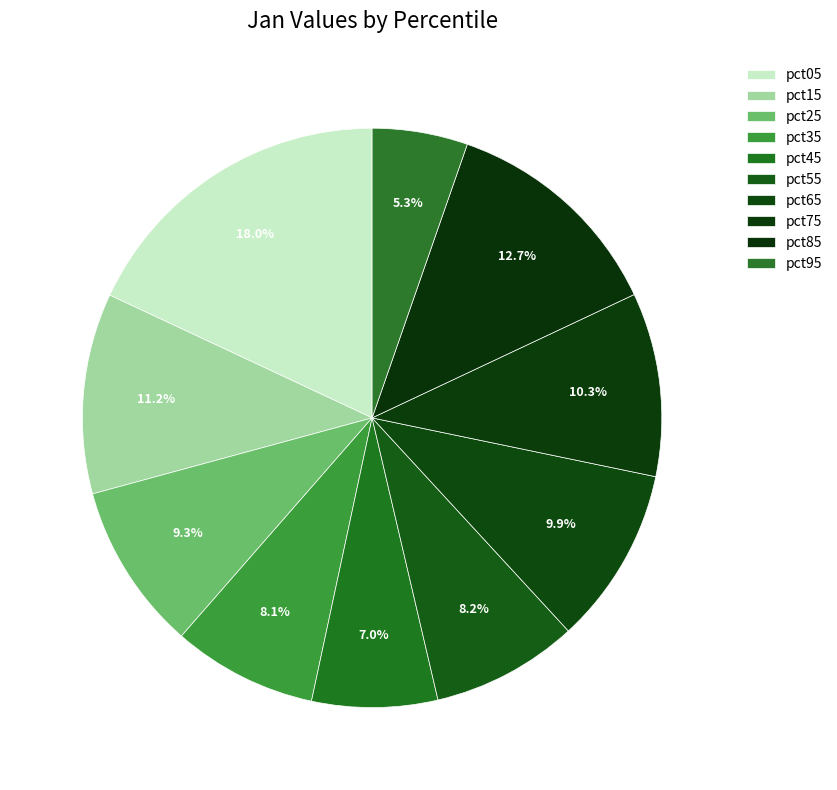

Is the sum of pct95 and pct15 greater than half?

No